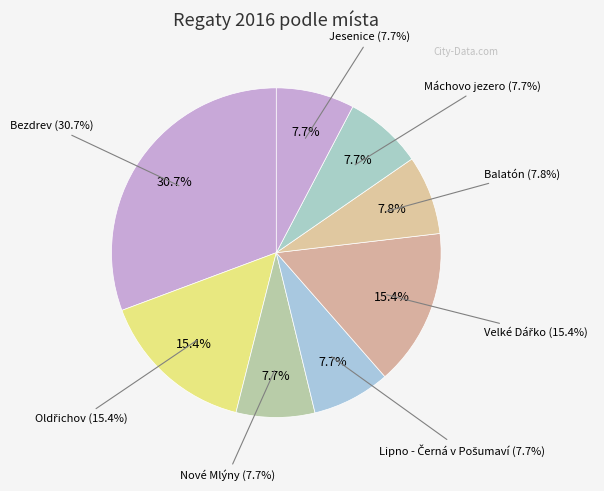

Does Oldřichov represent more than half of the total?

No